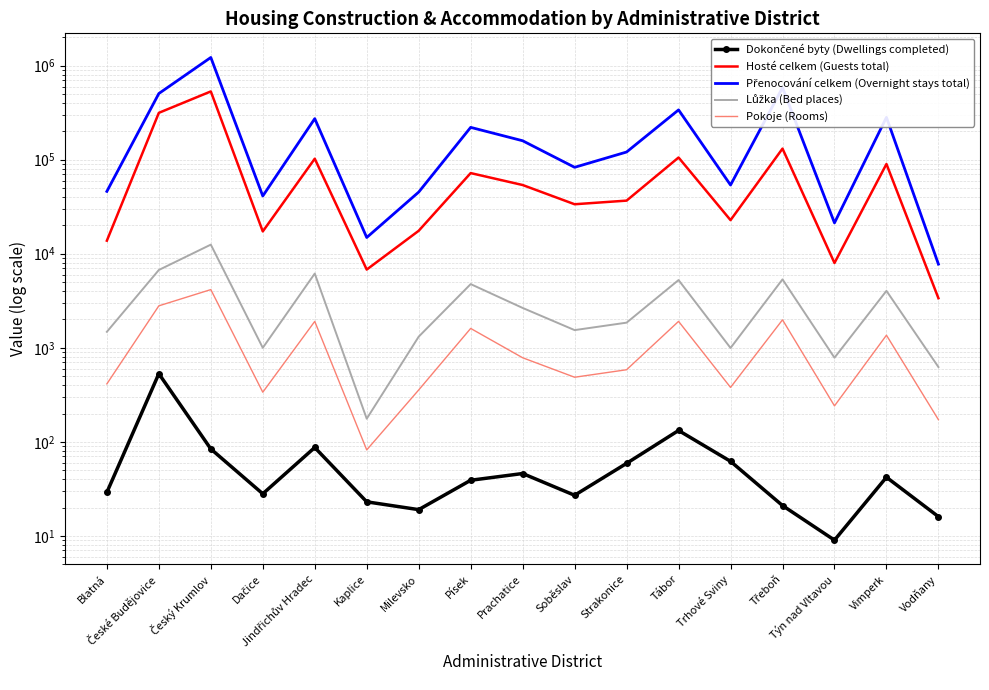

What is the label of the 14th point from the left?

Třeboň